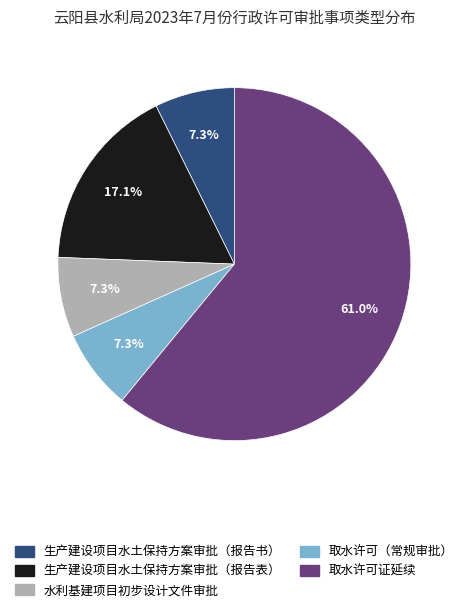

True or false: 生产建设项目水土保持方案审批（报告表） accounts for 25% of the total.

False